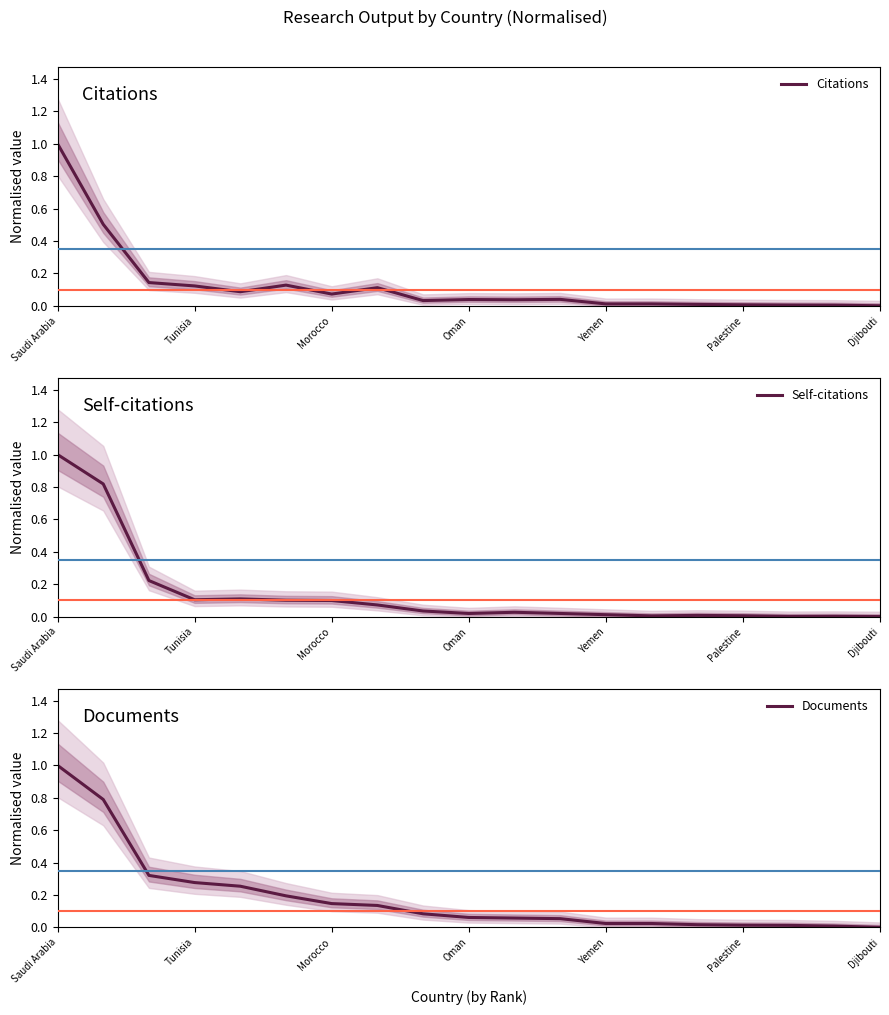

In Citations, how many points are higher than both neighbors (excluding endpoints)?

5